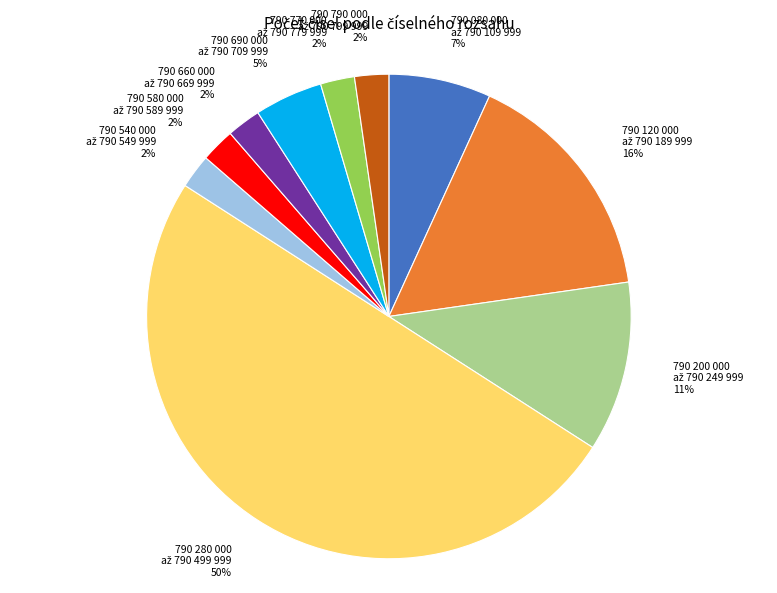

To the nearest percent, what is the difference between the largest and smallest slice percentages?

48%